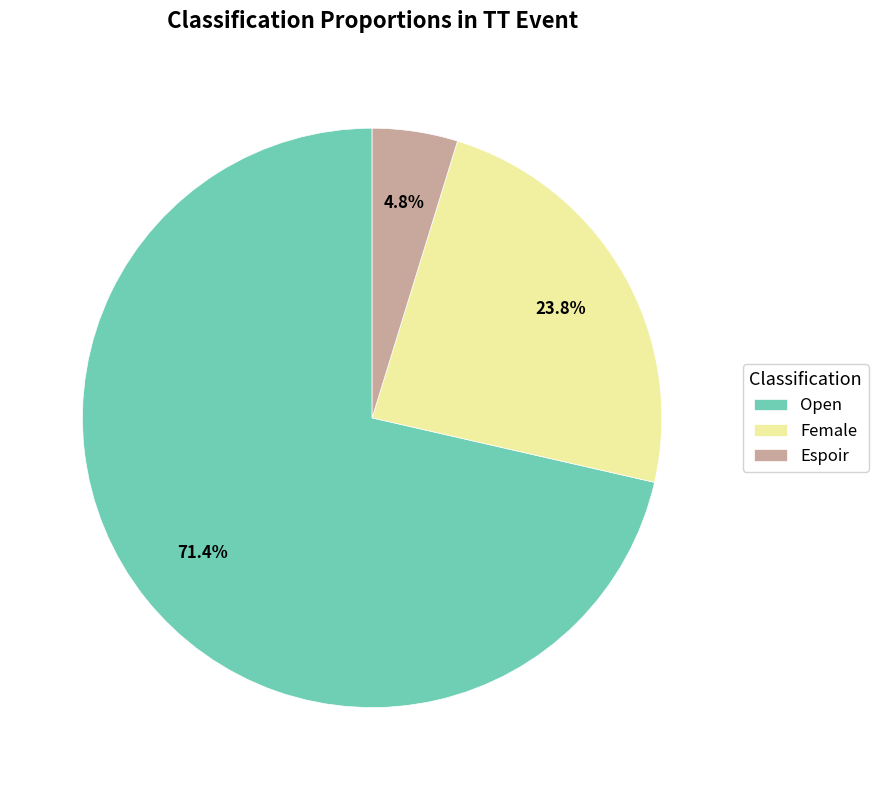

Between Espoir and Female, which is larger?

Female